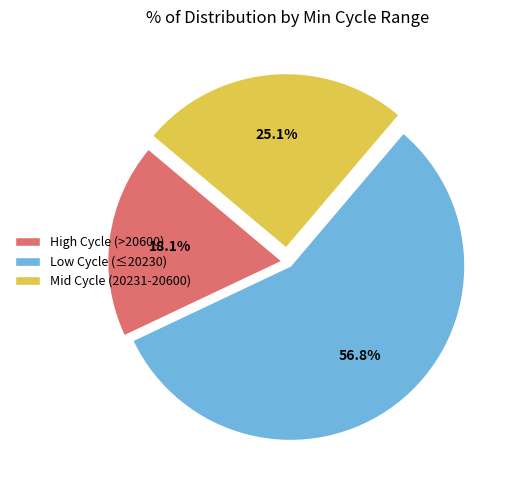

Which category has the smallest portion of the pie?

High Cycle (>20600)